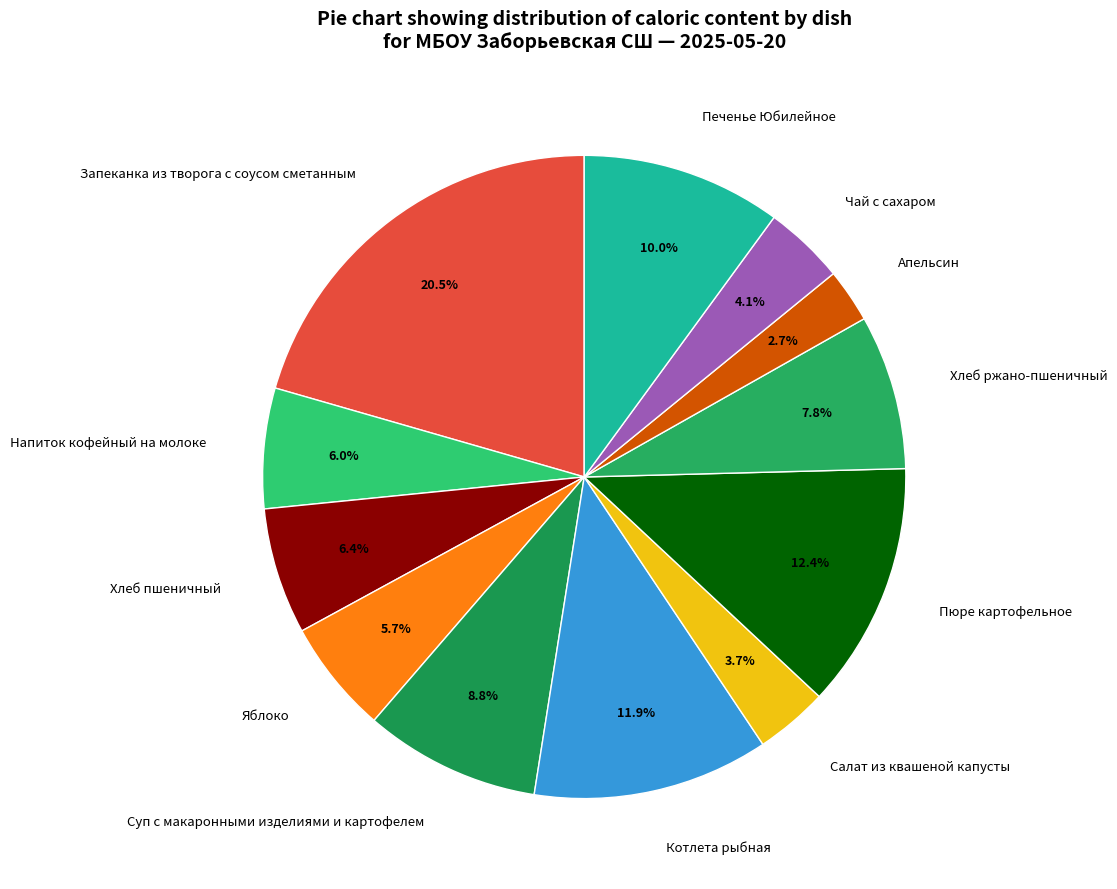

How many segments does this pie chart have?

12